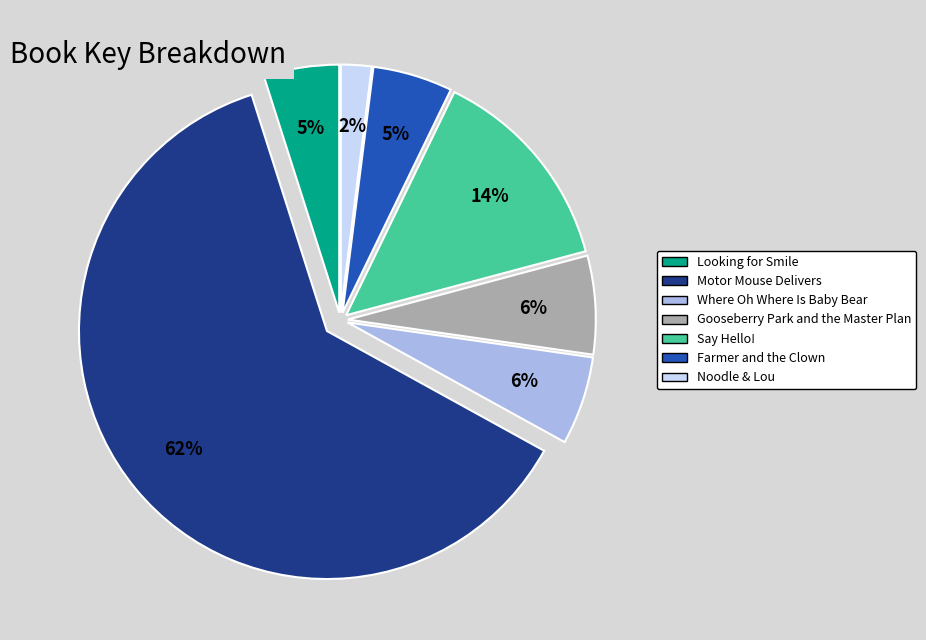

To the nearest percent, what portion does Farmer and the Clown represent?

5%